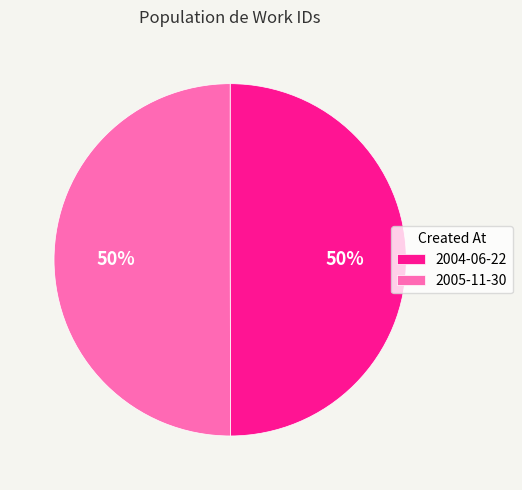

What percentage is the 2004-06-22 slice, to the nearest percent?

50%